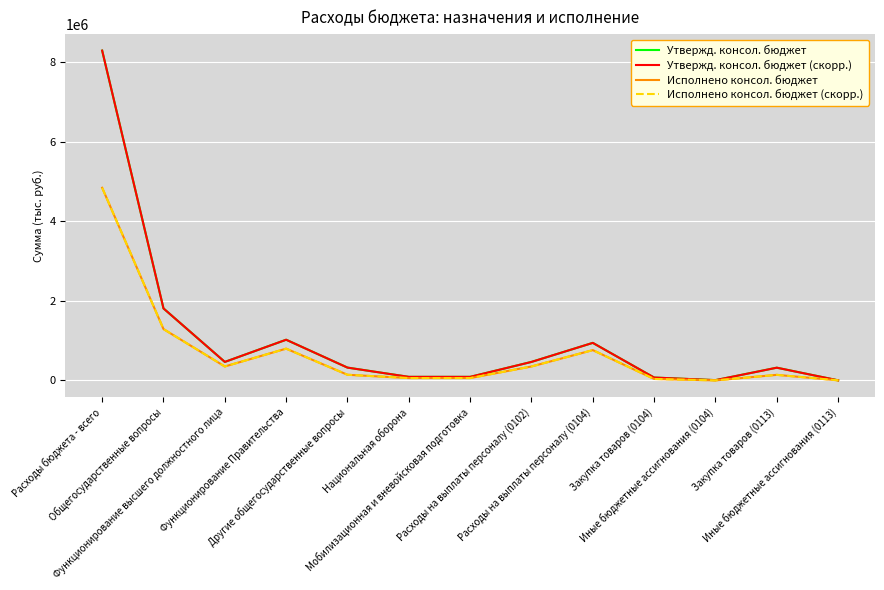

Does the chart display data point markers on the line(s)?

No